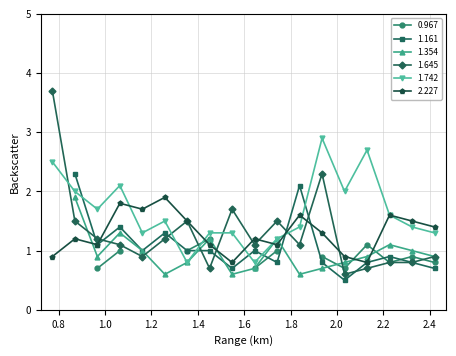

The value of 1.742 at 2.130 is 4.6. True or false?

False